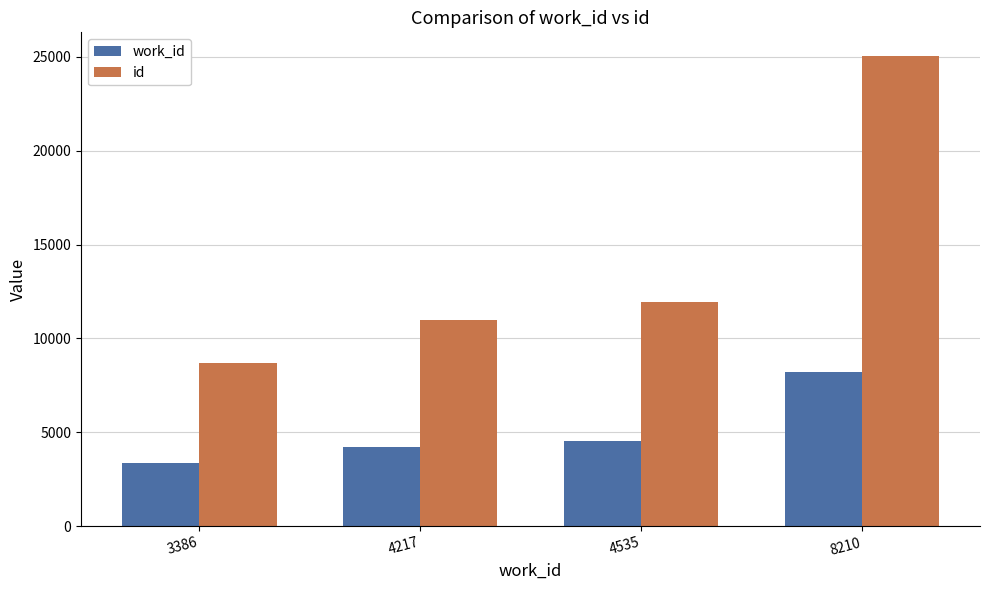

How many values in the id series are below 11933?

2